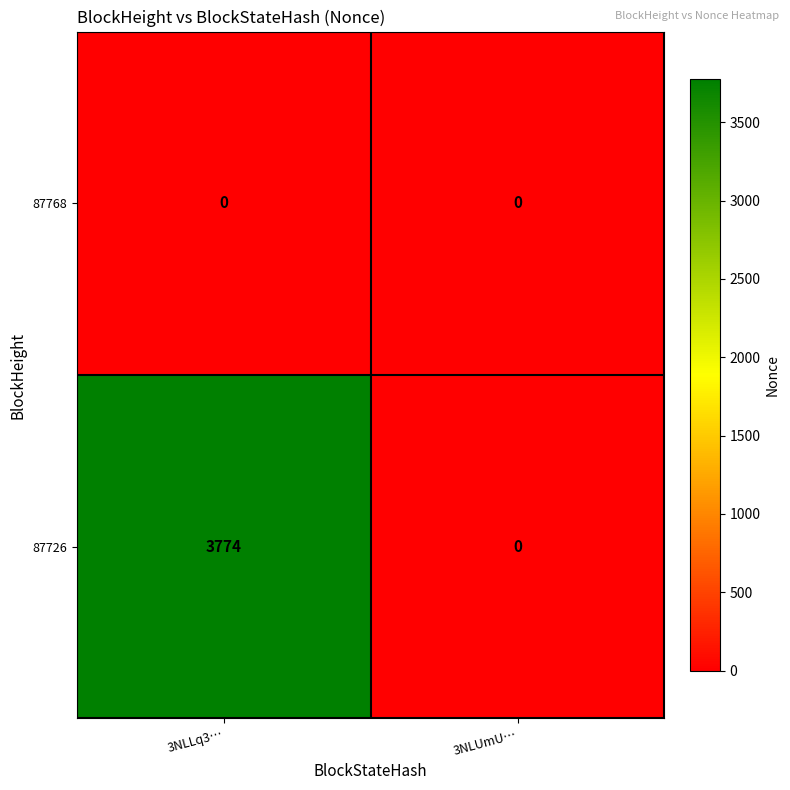

At 3NLLq3…, list the series in order from largest to smallest.

87726, 87768